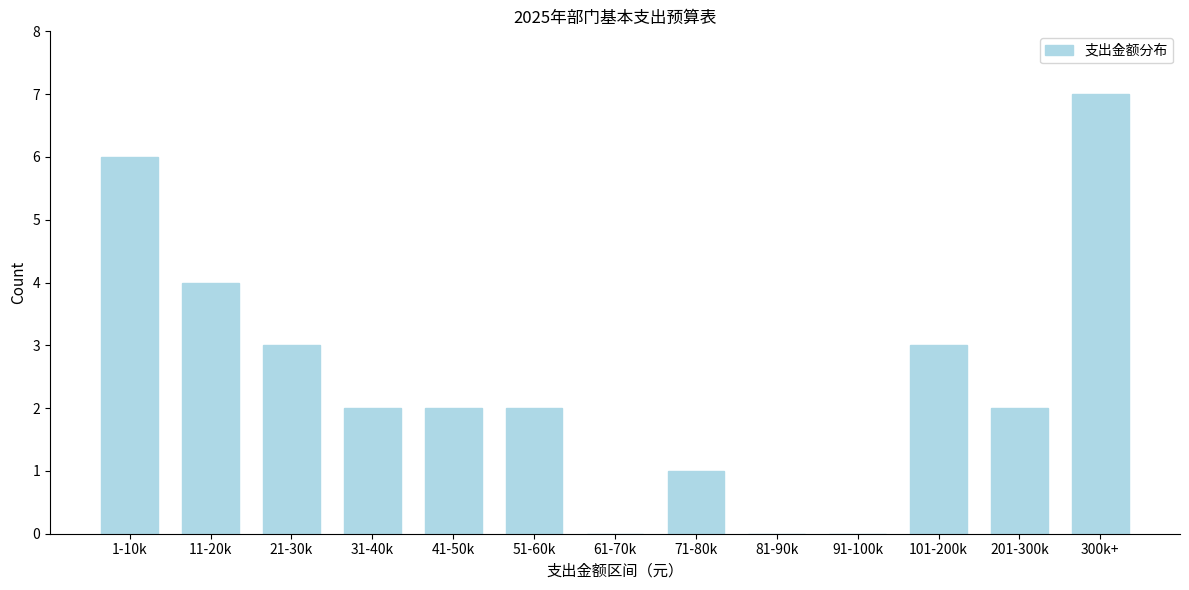

Reading left to right, what are all the values shown in this chart?

1-10k=6	11-20k=4	21-30k=3	31-40k=2	41-50k=2	51-60k=2	61-70k=0	71-80k=1	81-90k=0	91-100k=0	101-200k=3	201-300k=2	300k+=7